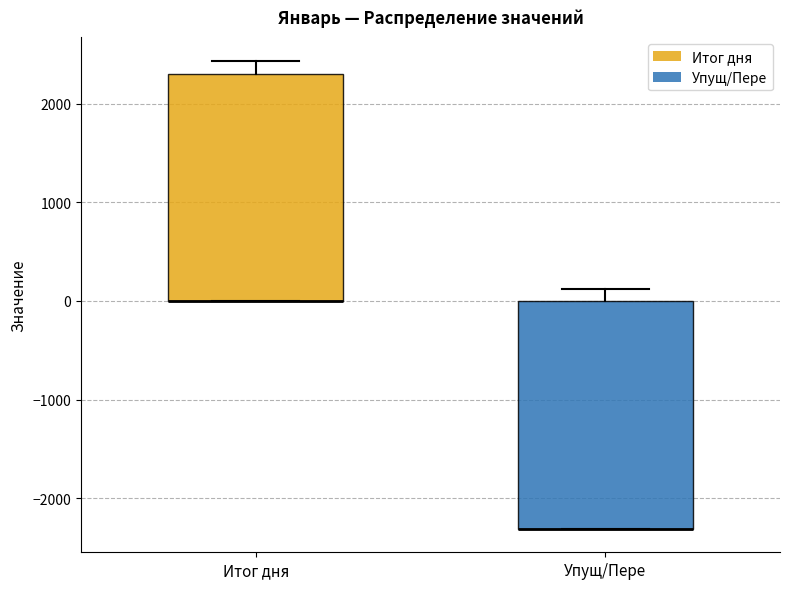

Reading left to right, transcribe this box plot: for each box, give where its median line is, the range the box spans, and where its two whiskers end, as read against the y-axis. The values are not printed on the chart, so give them approximately, as read against the axis.

Итог дня: median 0 (drawn on the box's lower edge), box 0 to 2300, whiskers 0 to 2400
Упущ/Пере: median -2300 (drawn on the box's lower edge), box -2300 to 0, whiskers -2300 to 100